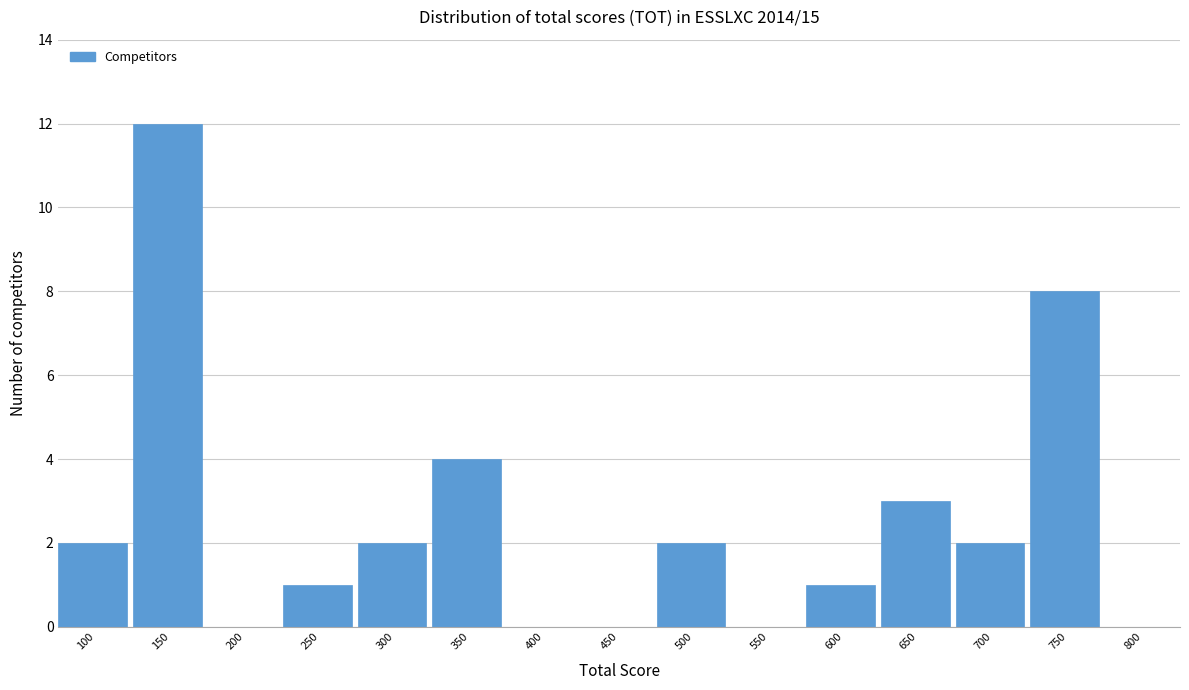

Reading right to left, transcribe all the data shown in this chart.

800=0	750=8	700=2	650=3	600=1	550=0	500=2	450=0	400=0	350=4	300=2	250=1	200=0	150=12	100=2